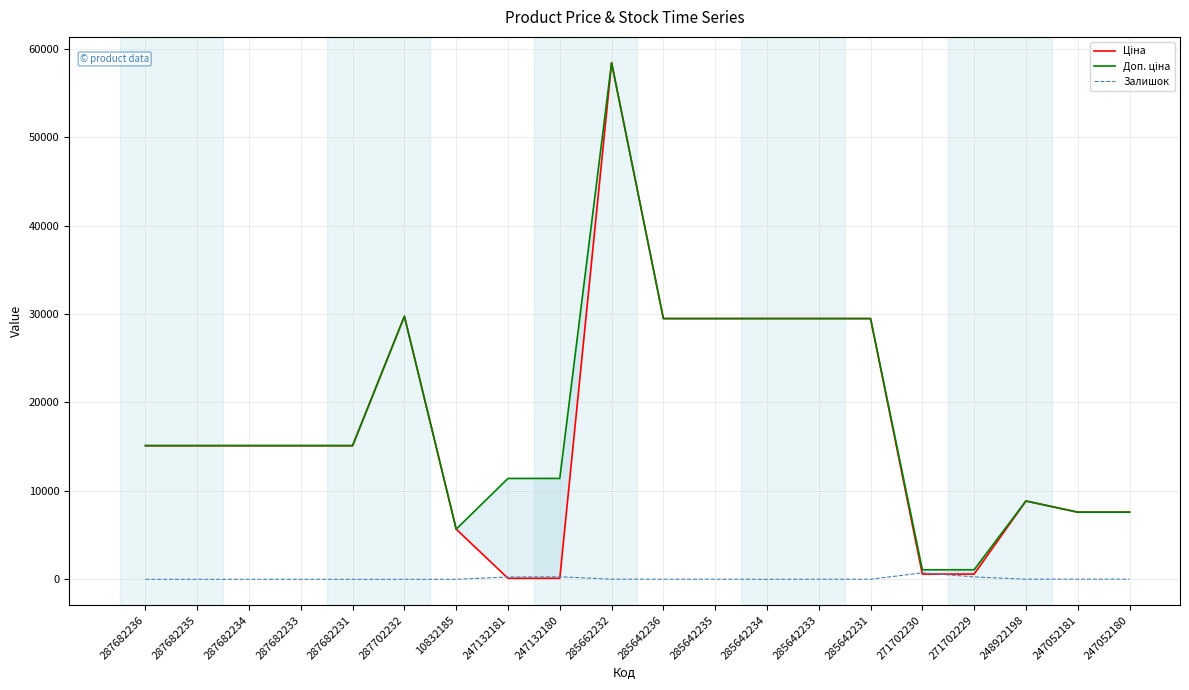

Reading left to right, transcribe all the data shown in this chart.

Ціна: 287682236=15120.0	287682235=15120.0	287682234=15120.0	287682233=15120.0	287682231=15120.0	287702232=29747.2	10832185=5673.8	247132181=114.1	247132180=114.1	285662232=58426.5	285642236=29491.5	285642235=29491.5	285642234=29491.5	285642233=29491.5	285642231=29491.5	271702230=589.9	271702229=589.9	248922198=8856.7	247052181=7596.5	247052180=7596.5
Доп. ціна: 287682236=15120.0	287682235=15120.0	287682234=15120.0	287682233=15120.0	287682231=15120.0	287702232=29747.2	10832185=5673.8	247132181=11410.0	247132180=11410.0	285662232=58426.5	285642236=29491.5	285642235=29491.5	285642234=29491.5	285642233=29491.5	285642231=29491.5	271702230=1081.7	271702229=1081.7	248922198=8856.7	247052181=7596.5	247052180=7596.5
Залишок: 287682236=0.0	287682235=0.0	287682234=0.0	287682233=0.0	287682231=0.0	287702232=0.0	10832185=2.0	247132181=260.0	247132180=288.0	285662232=14.0	285642236=12.0	285642235=13.0	285642234=0.0	285642233=13.0	285642231=5.0	271702230=735.0	271702229=272.0	248922198=11.0	247052181=20.0	247052180=21.0